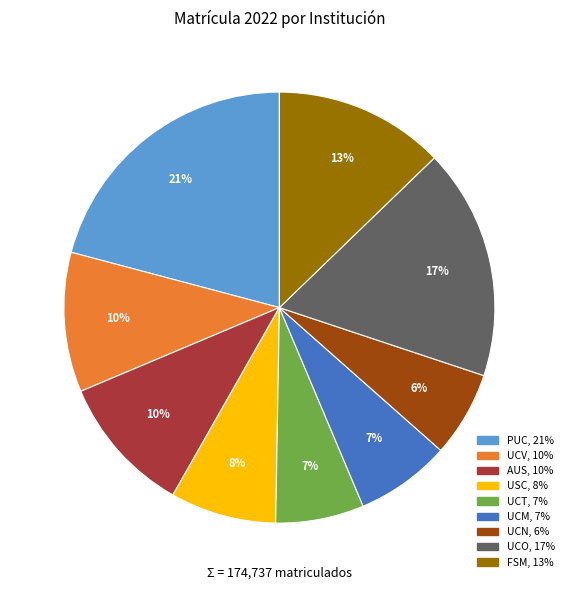

What percentage is the UCT slice, to the nearest percent?

7%